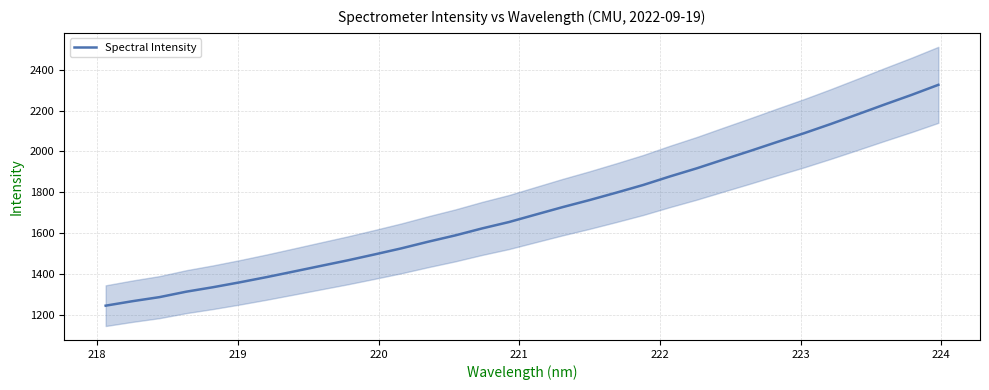

What is the greatest value displayed?

2325.9